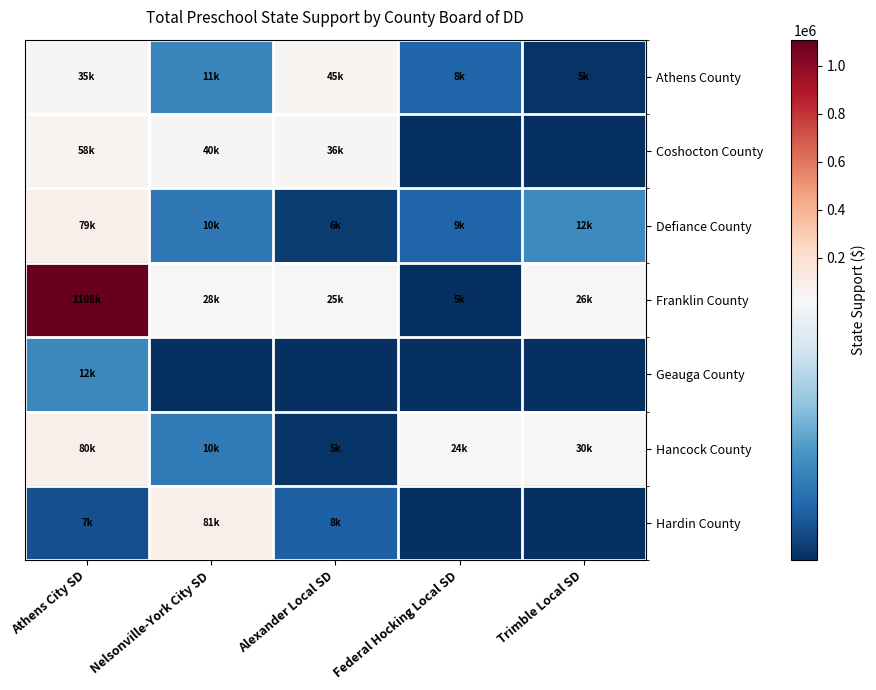

At Athens City SD, list the series in order from largest to smallest.

Franklin County, Hancock County, Defiance County, Coshocton County, Athens County, Geauga County, Hardin County